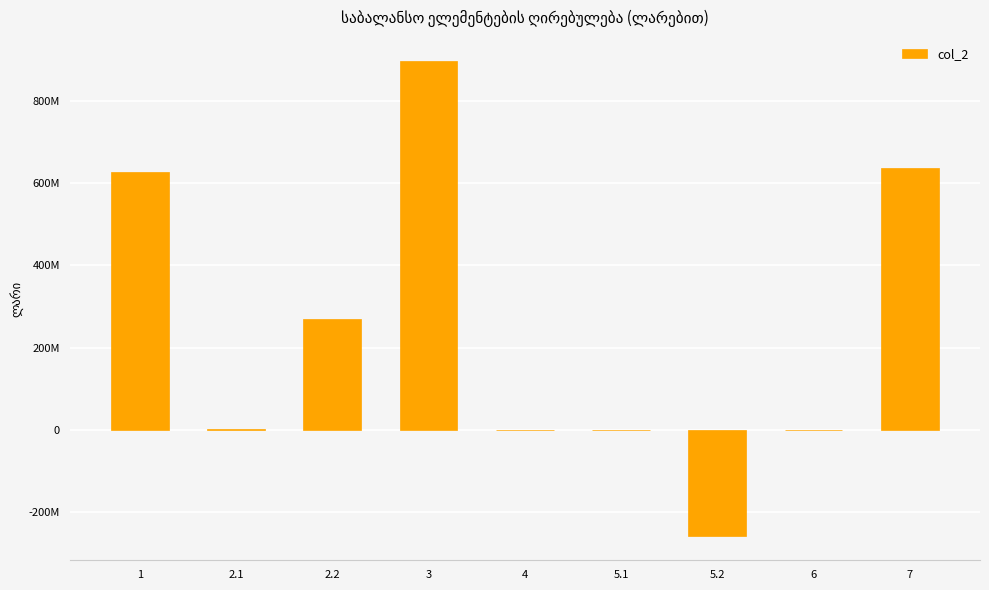

The chart shows a value of 269227858.0 at 2.2. True or false?

True